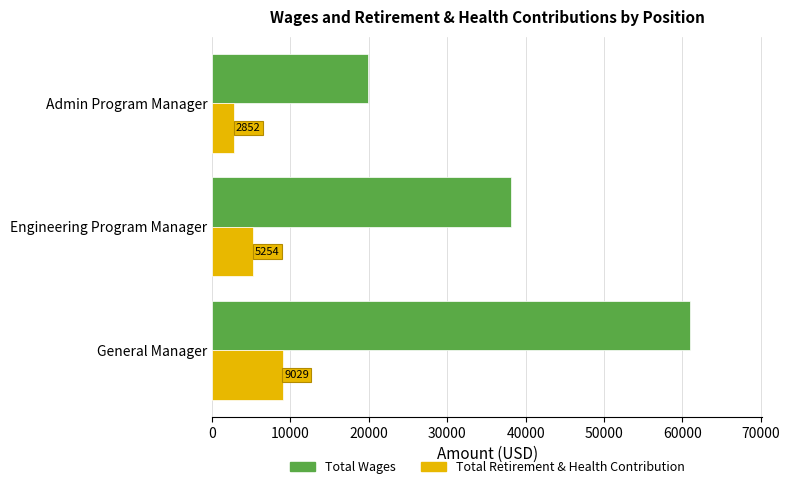

Is the value of Total Wages at Engineering Program Manager greater than the value of Total Retirement & Health Contribution at Engineering Program Manager?

Yes